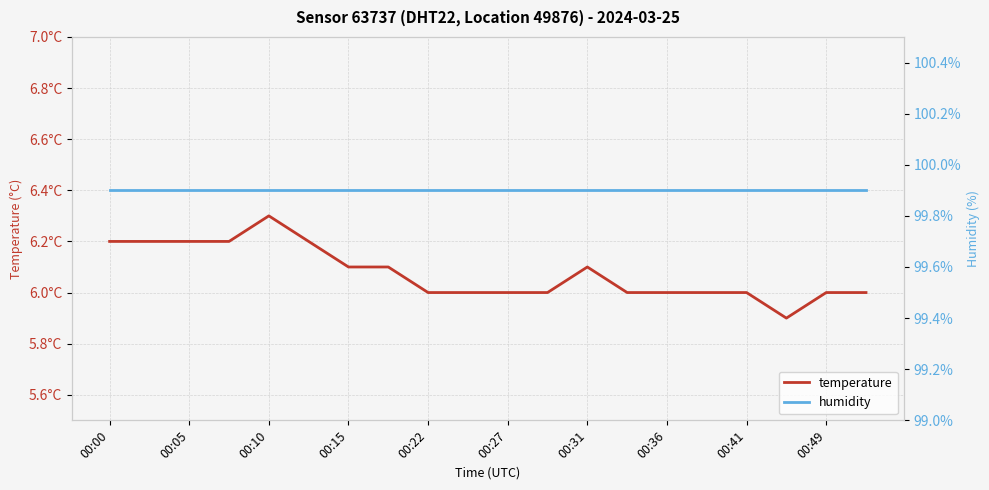

What is the sum of all temperature values?

121.5